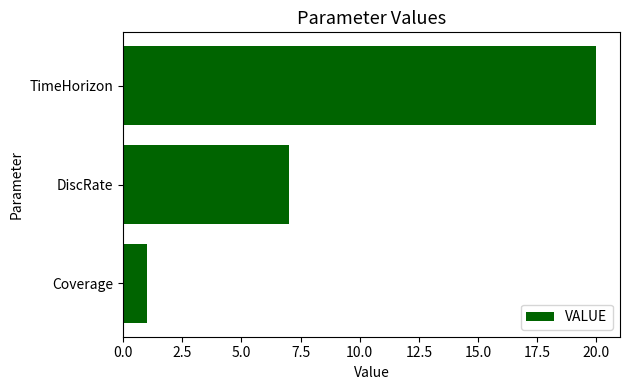

Are the bars horizontal?

Yes